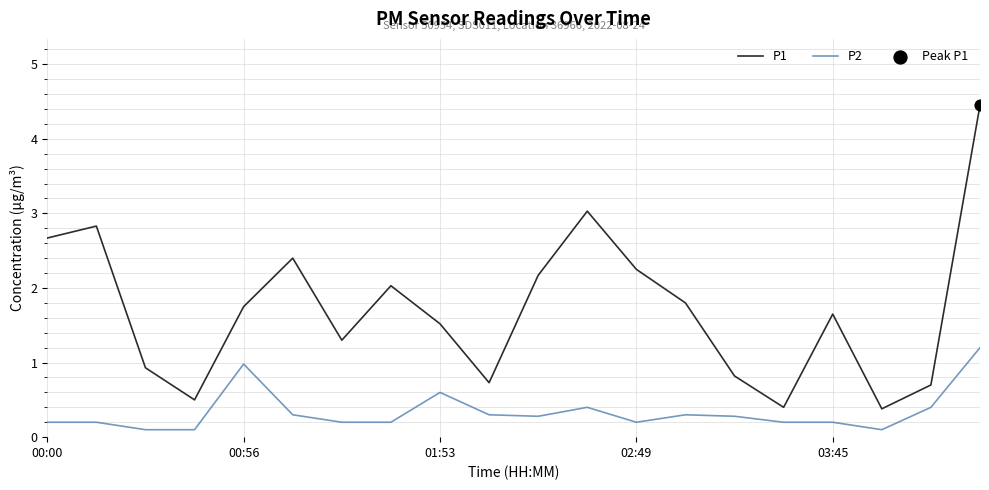

What is the difference between the maximum and minimum values in the P1 series?

4.1